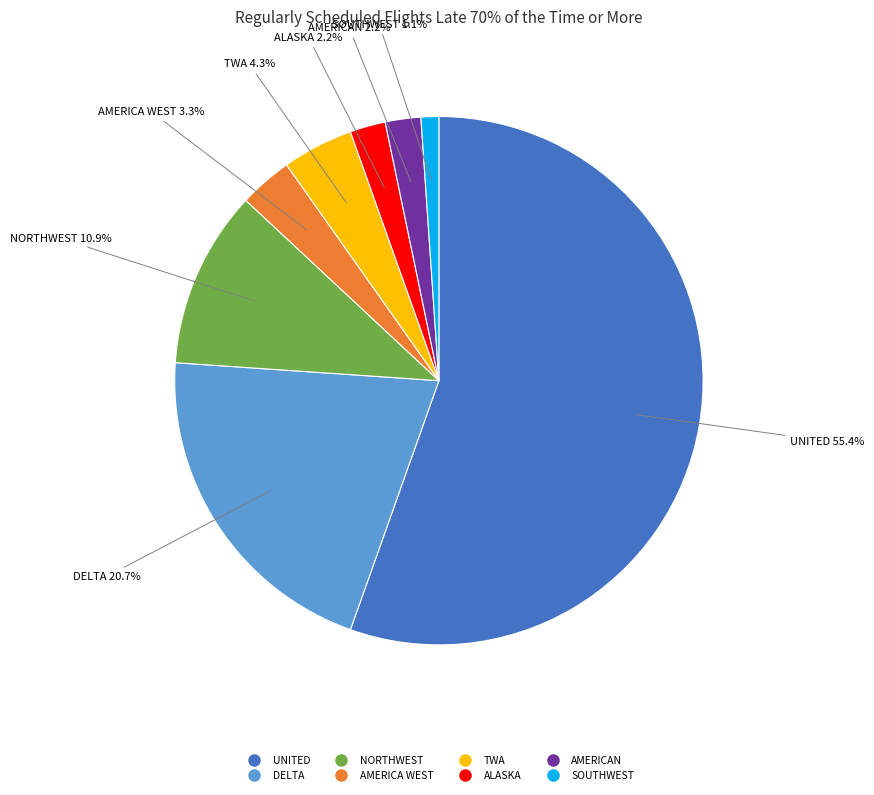

Does any single category account for the majority?

Yes